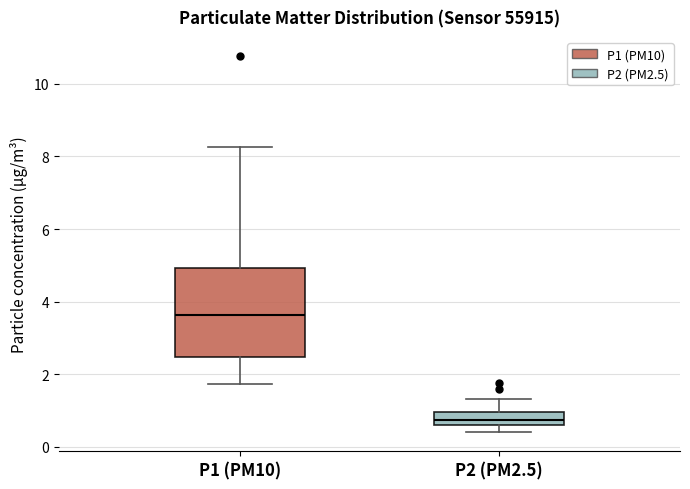

Which box has the lowest median line?

P2 (PM2.5)